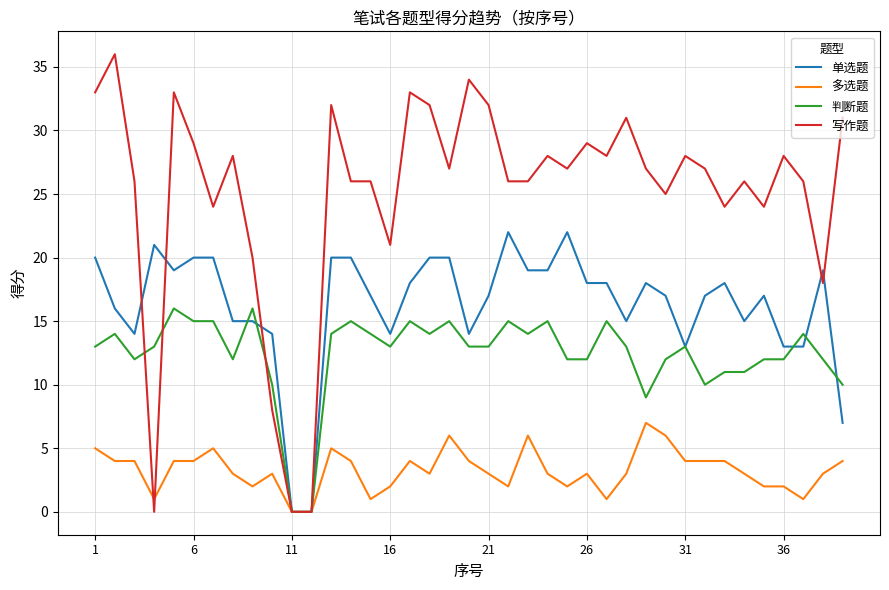

Rank the series by their average value, from highest to lowest.

写作题, 单选题, 判断题, 多选题